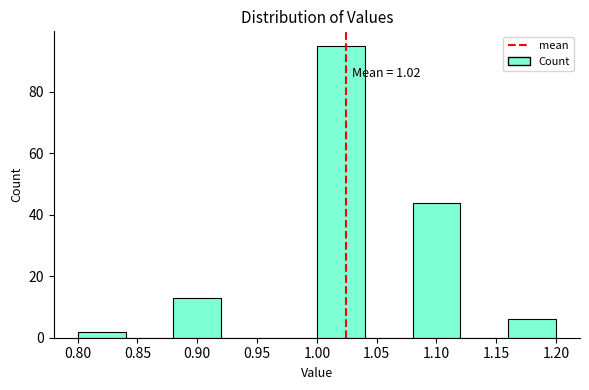

Which range on the x-axis has the tallest bar?

1.00 to 1.04